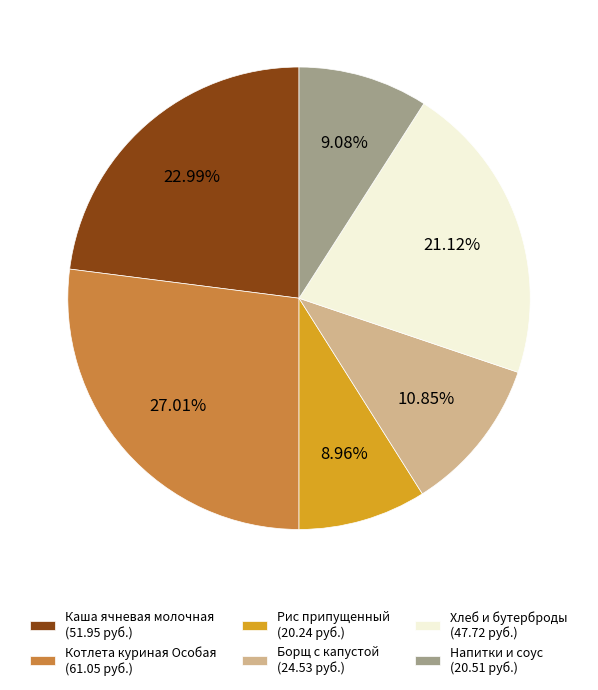

Is Рис припущенный (20.24 руб.) the majority of the pie?

No